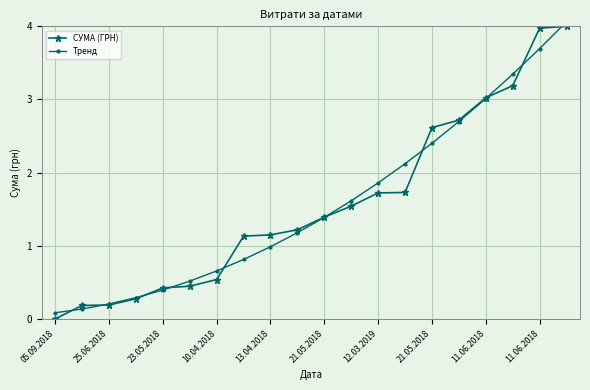

How many lines are shown in the chart?

2